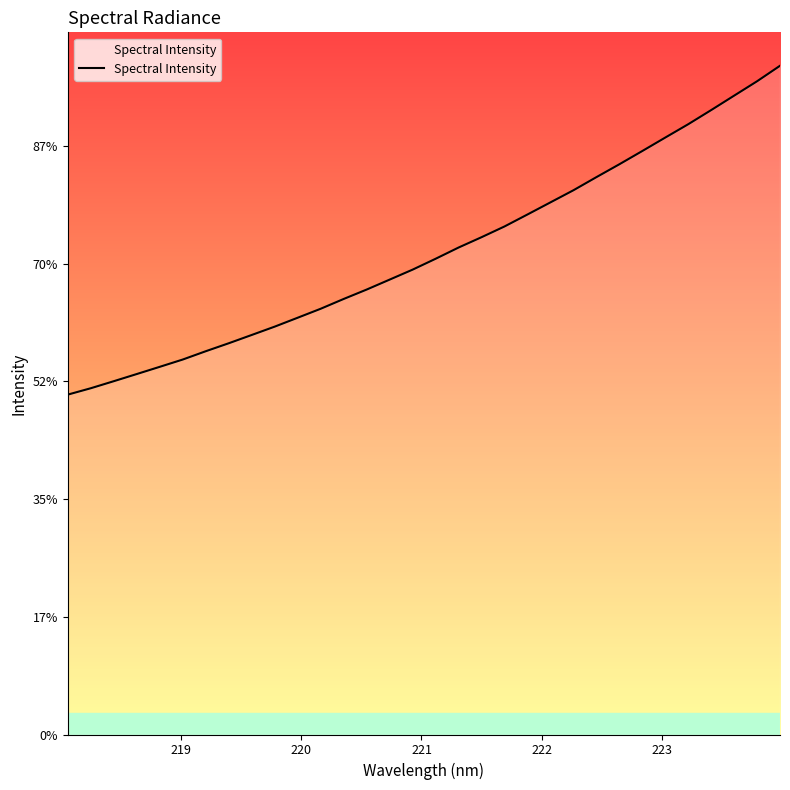

Does the chart have visible grid lines?

No